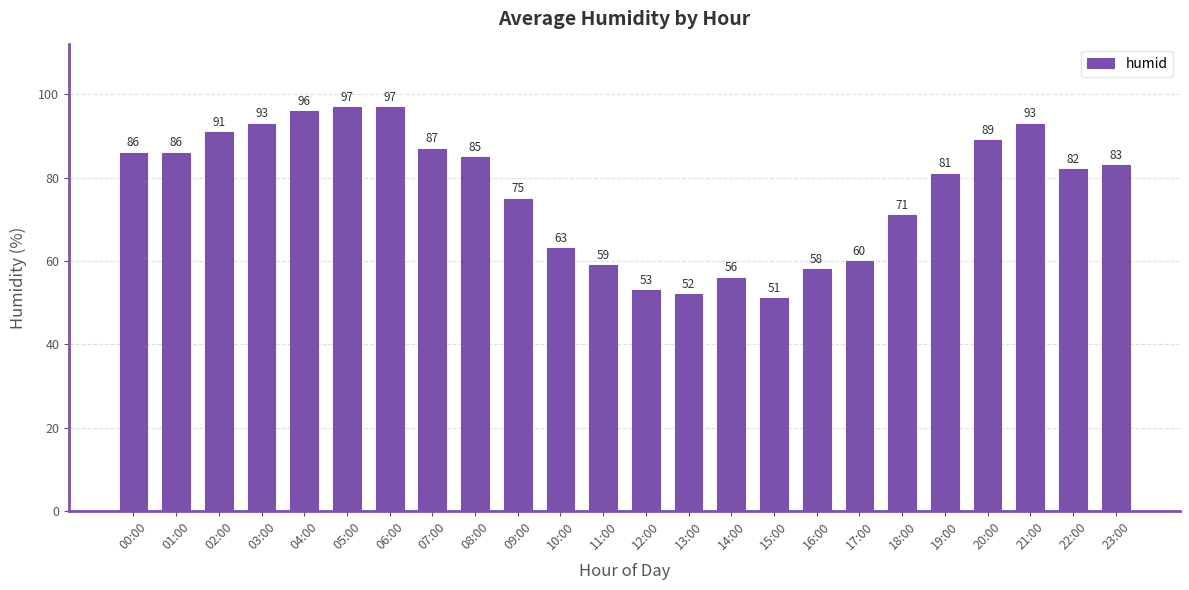

Reading left to right, transcribe all the data shown in this chart.

00:00=86	01:00=86	02:00=91	03:00=93	04:00=96	05:00=97	06:00=97	07:00=87	08:00=85	09:00=75	10:00=63	11:00=59	12:00=53	13:00=52	14:00=56	15:00=51	16:00=58	17:00=60	18:00=71	19:00=81	20:00=89	21:00=93	22:00=82	23:00=83